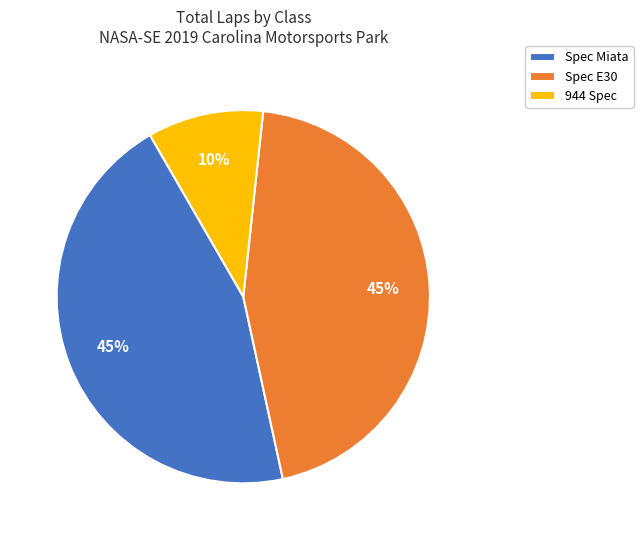

Between 944 Spec and Spec E30, which is larger?

Spec E30